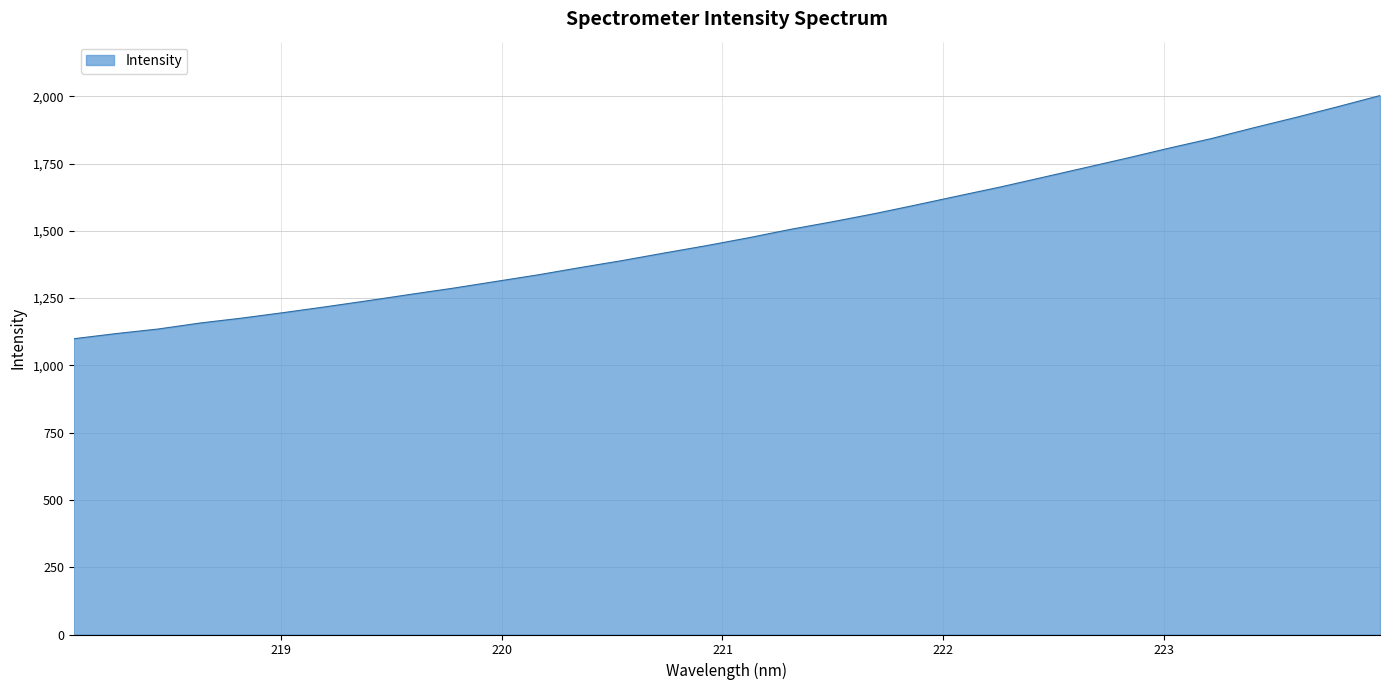

What is the minimum value shown in the chart?

1099.1